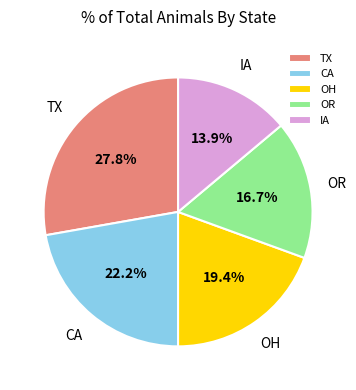

Combined, do CA and OR account for over 50%?

No